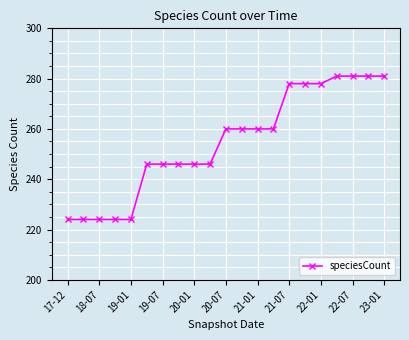

Does the chart have visible grid lines?

Yes